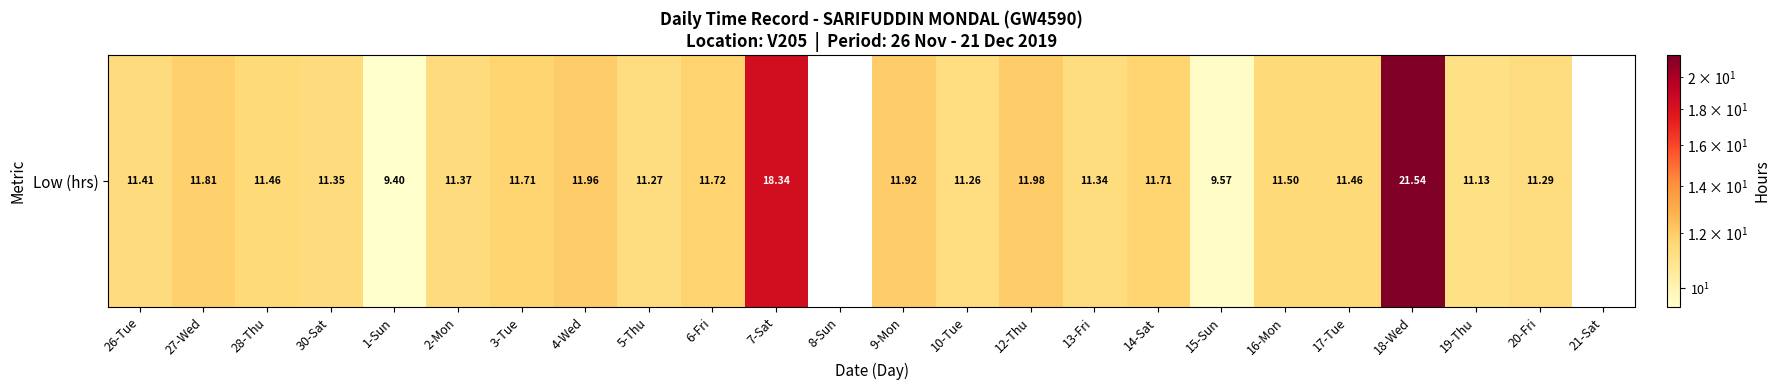

True or false: the data shows -10.3 at 8-Sun.

False